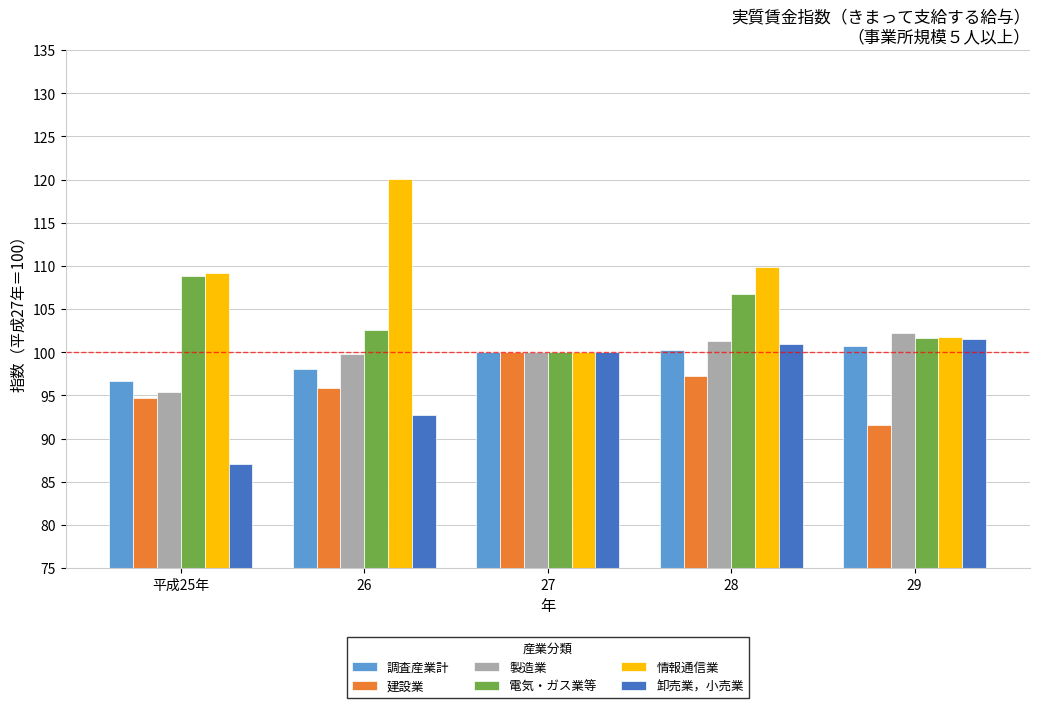

At which label does 建設業 reach its minimum?

29